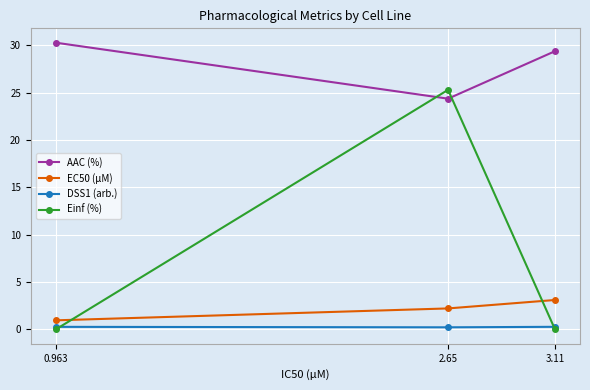

What is the sum of all EC50 (µM) values?

6.3